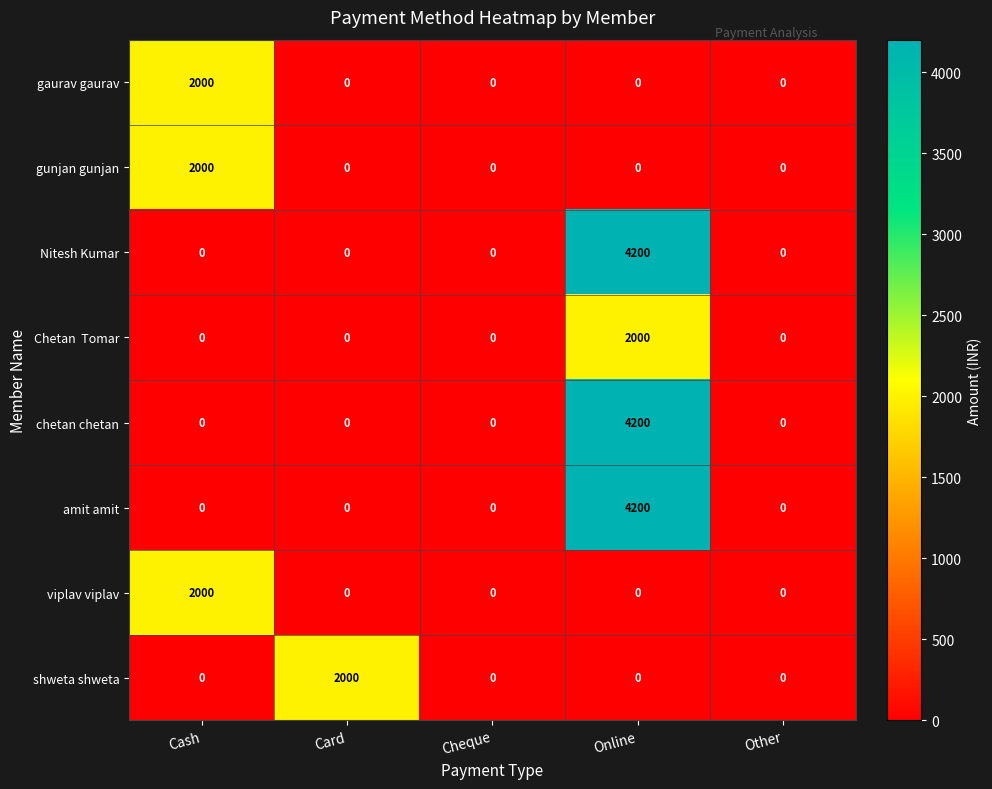

How many categories are shown in the chart?

5